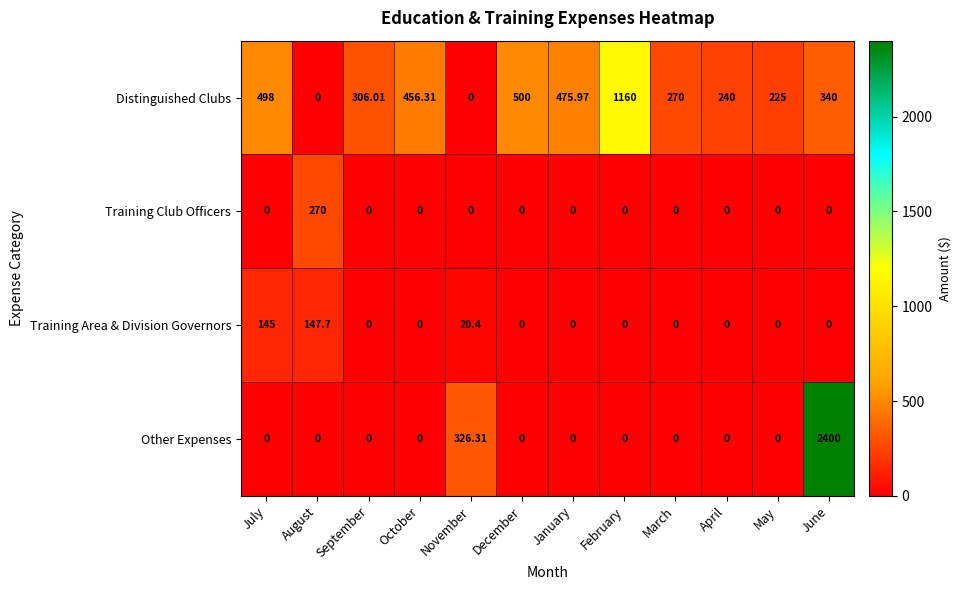

Which series has the largest total across all categories?

Distinguished Clubs